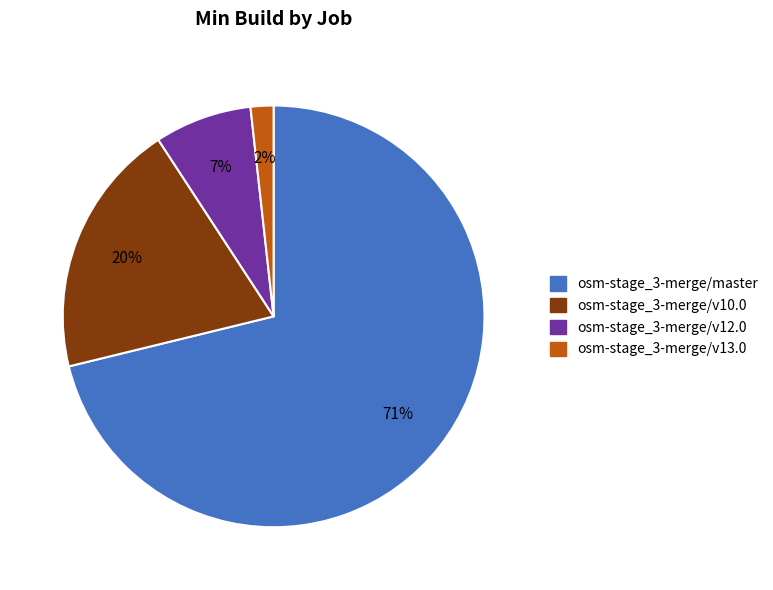

Between osm-stage_3-merge/master and osm-stage_3-merge/v10.0, which is larger?

osm-stage_3-merge/master